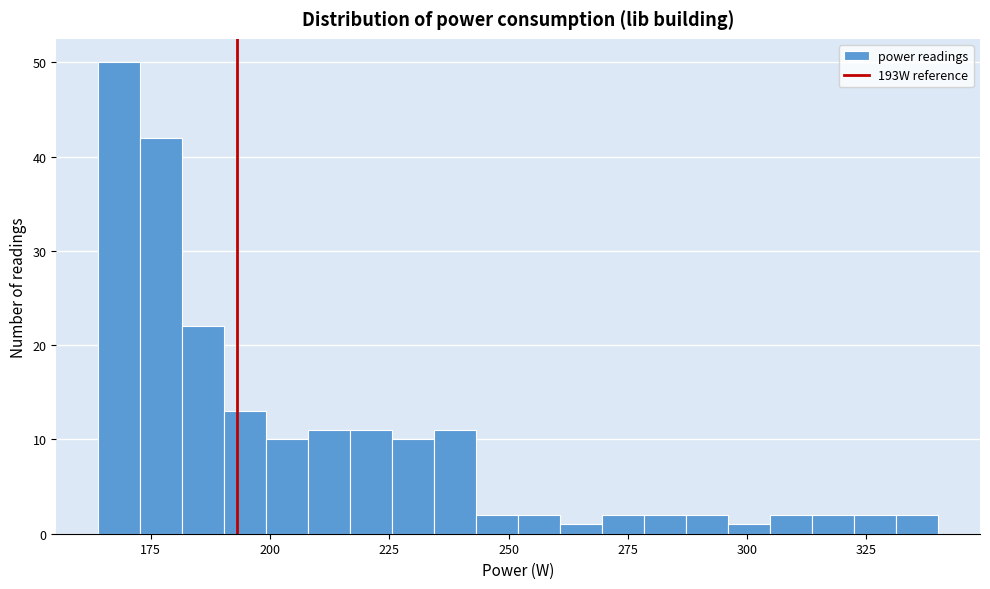

Around what value on the x-axis is the tallest bar? Give the approximate position of its centre, as read against the axis.

170